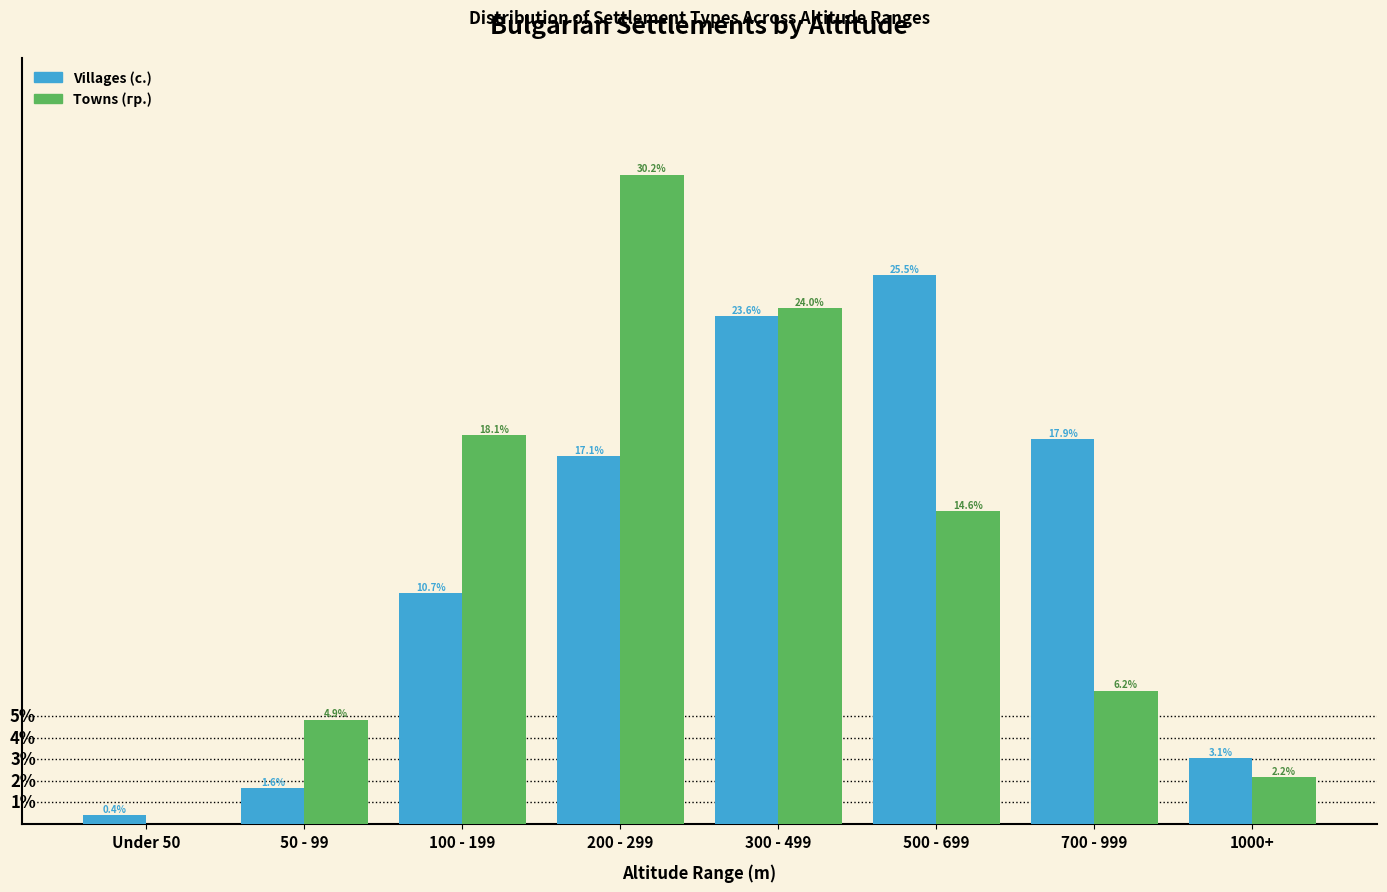

Which series changed the most between 300 - 499 and 500 - 699?

Towns (гр.)